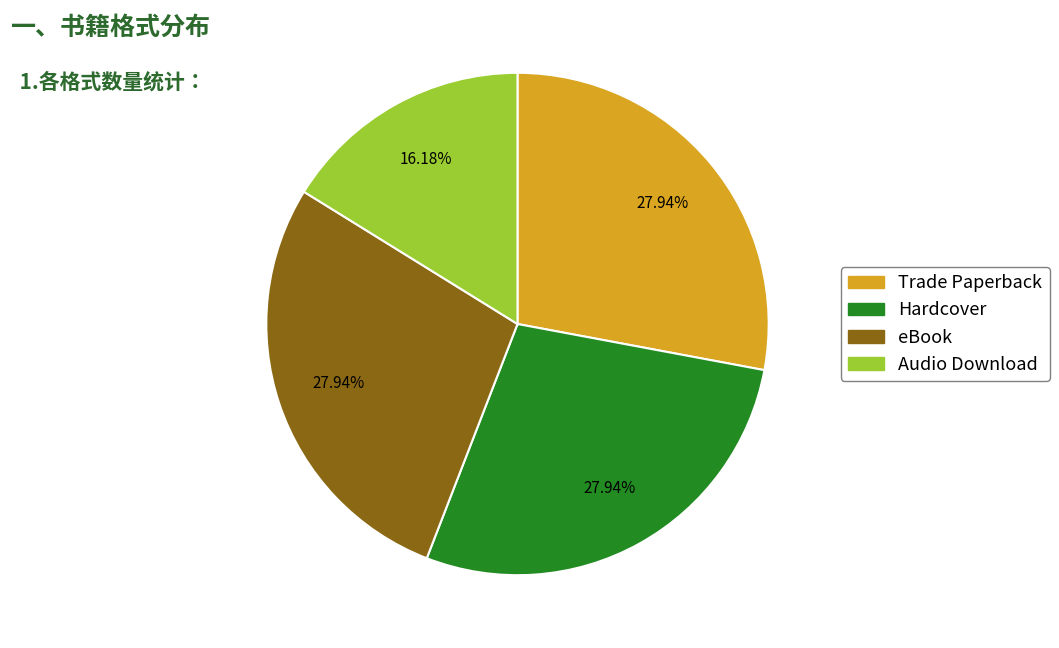

To the nearest percent, what percentage of the pie is Hardcover?

28%